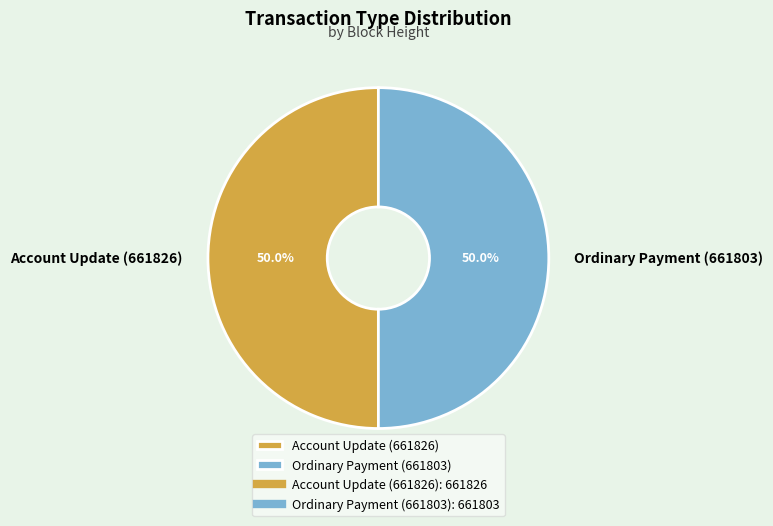

Combined, what portion of the pie is Ordinary Payment (661803) and Account Update (661826)?

100.0%